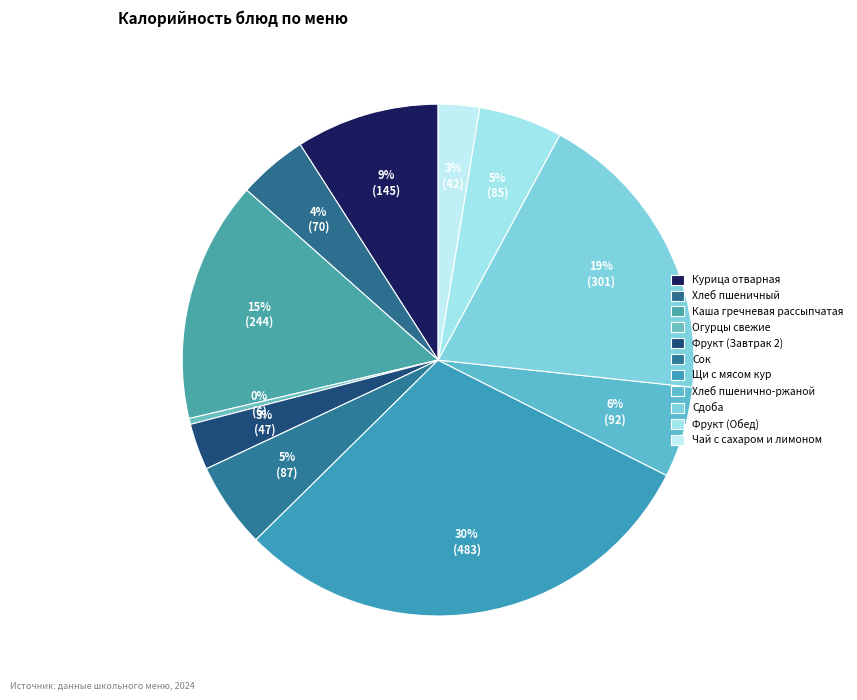

Does any single category account for the majority?

No